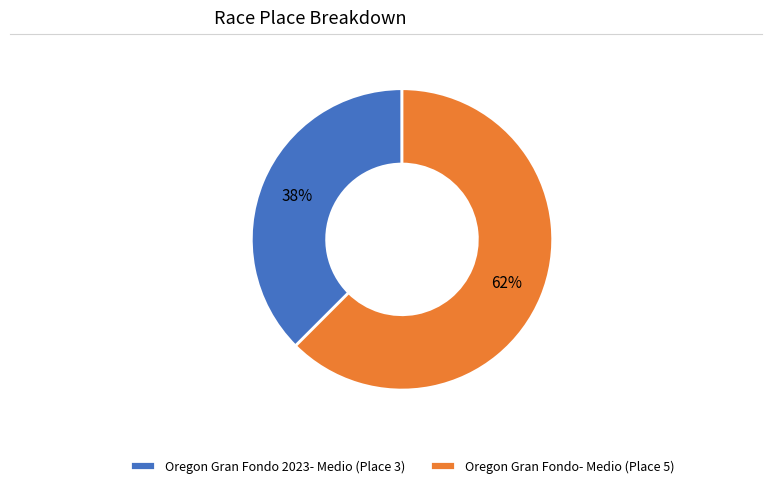

To the nearest percent, what is the combined percentage of Oregon Gran Fondo 2023- Medio and Oregon Gran Fondo- Medio?

100%